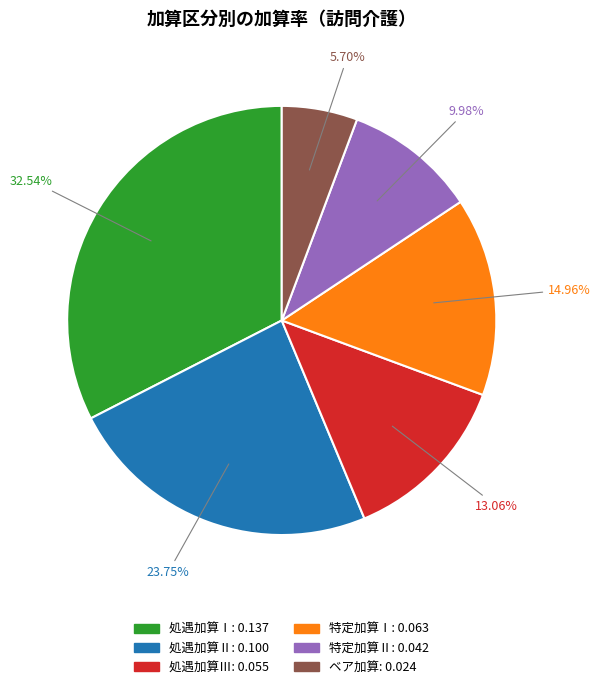

Is there any slice that represents more than half of the pie?

No